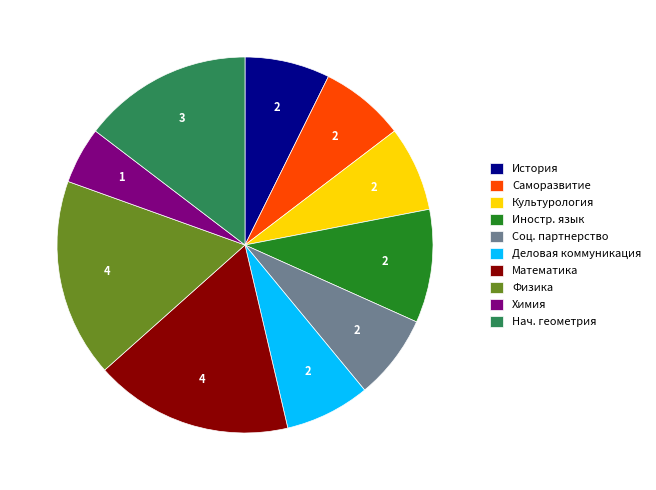

Does Культурология account for over 50% of the chart?

No